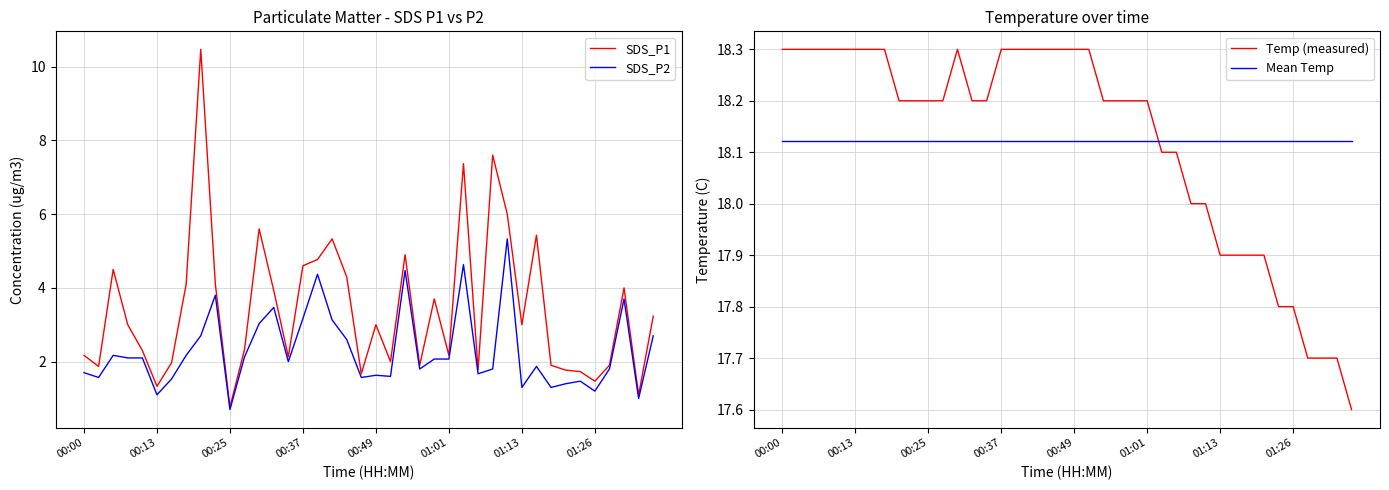

Reading left to right, list all the values displayed in this chart.

SDS_P1: 2.2	1.9	4.5	3.0	2.3	1.3	2.0	4.1	10.5	4.1	0.8	2.3	5.6	3.9	2.1	4.6	4.8	5.3	4.3	1.7	3.0	2.0	4.9	1.9	3.7	2.2	7.4	1.8	7.6	6.0	3.0	5.4	1.9	1.8	1.7	1.5	1.9	4.0	1.1	3.2
SDS_P2: 1.7	1.6	2.2	2.1	2.1	1.1	1.5	2.2	2.7	3.8	0.7	2.1	3.0	3.5	2.0	3.2	4.4	3.1	2.6	1.6	1.6	1.6	4.5	1.8	2.1	2.1	4.6	1.7	1.8	5.3	1.3	1.9	1.3	1.4	1.5	1.2	1.8	3.7	1.0	2.7
Temp (measured): 18.3	18.3	18.3	18.3	18.3	18.3	18.3	18.3	18.2	18.2	18.2	18.2	18.3	18.2	18.2	18.3	18.3	18.3	18.3	18.3	18.3	18.3	18.2	18.2	18.2	18.2	18.1	18.1	18.0	18.0	17.9	17.9	17.9	17.9	17.8	17.8	17.7	17.7	17.7	17.6
Mean Temp: 18.1	18.1	18.1	18.1	18.1	18.1	18.1	18.1	18.1	18.1	18.1	18.1	18.1	18.1	18.1	18.1	18.1	18.1	18.1	18.1	18.1	18.1	18.1	18.1	18.1	18.1	18.1	18.1	18.1	18.1	18.1	18.1	18.1	18.1	18.1	18.1	18.1	18.1	18.1	18.1